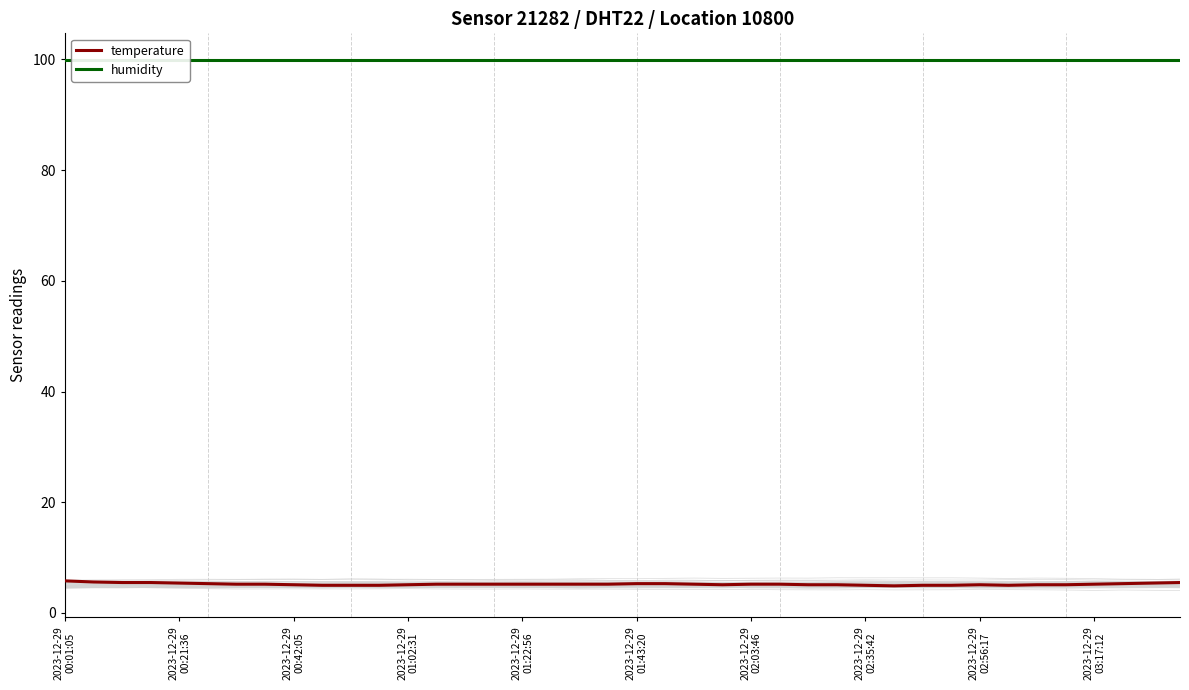

What is the smallest value displayed?

4.9